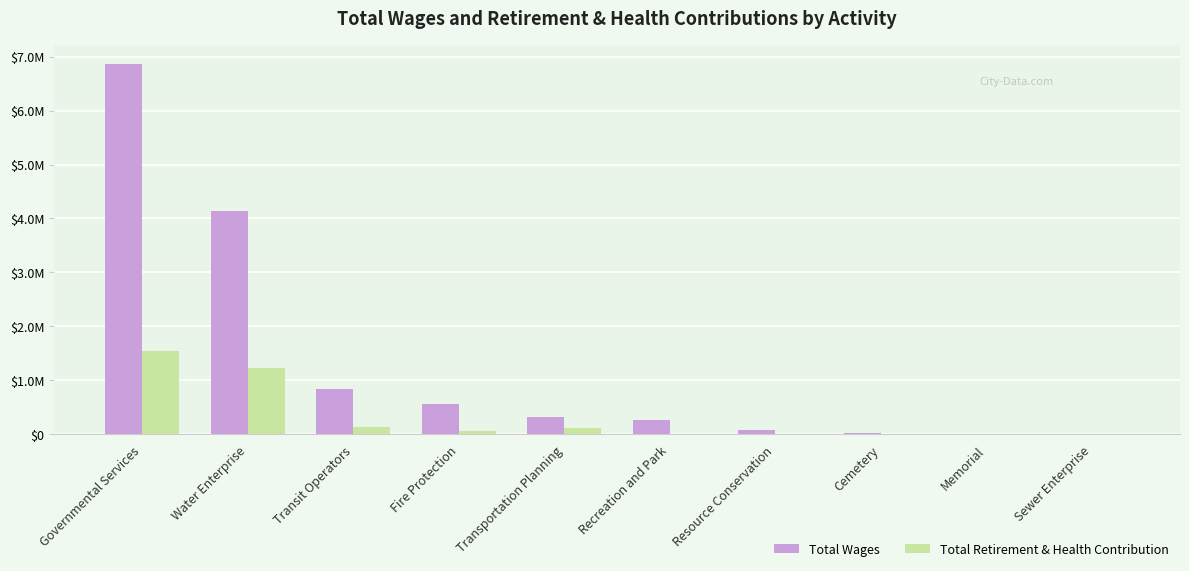

What are all the series names shown in the legend?

Total Wages, Total Retirement & Health Contribution